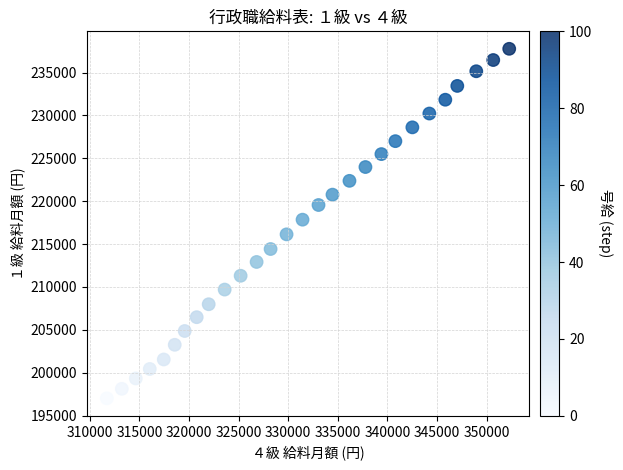

What is the range of X values (max minus min)?

40550